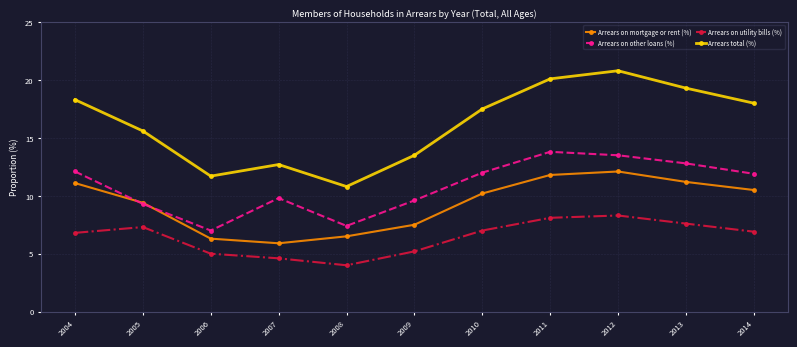

True or false: Arrears total (%) has a value of 17.5 at 2010.

True